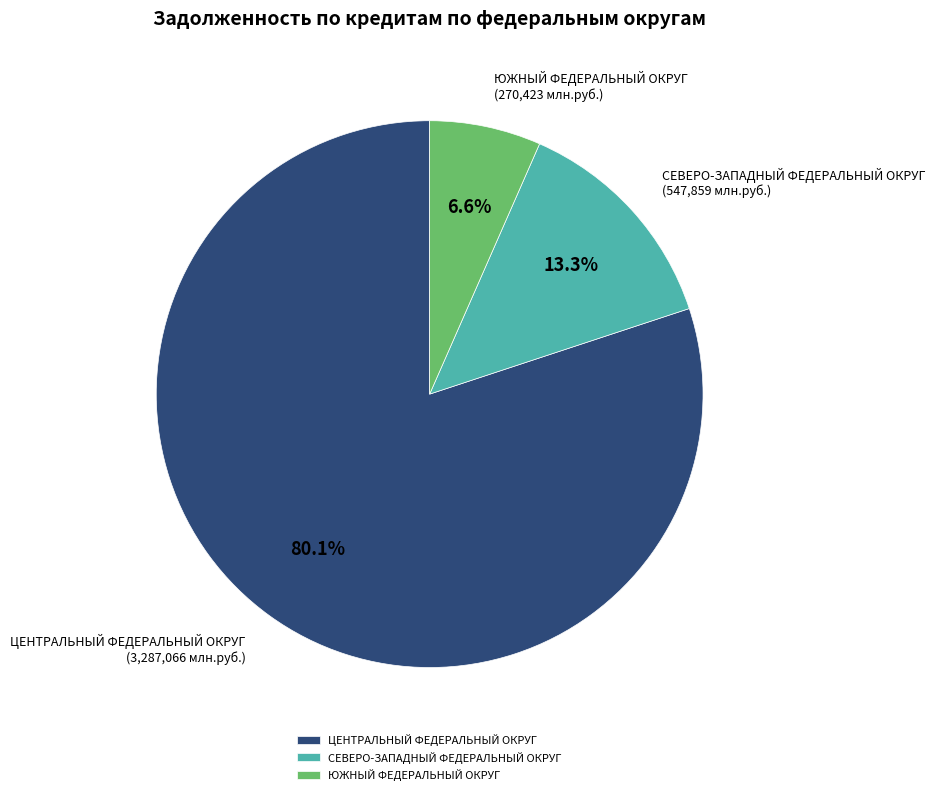

To the nearest percent, what is the average slice percentage?

33%